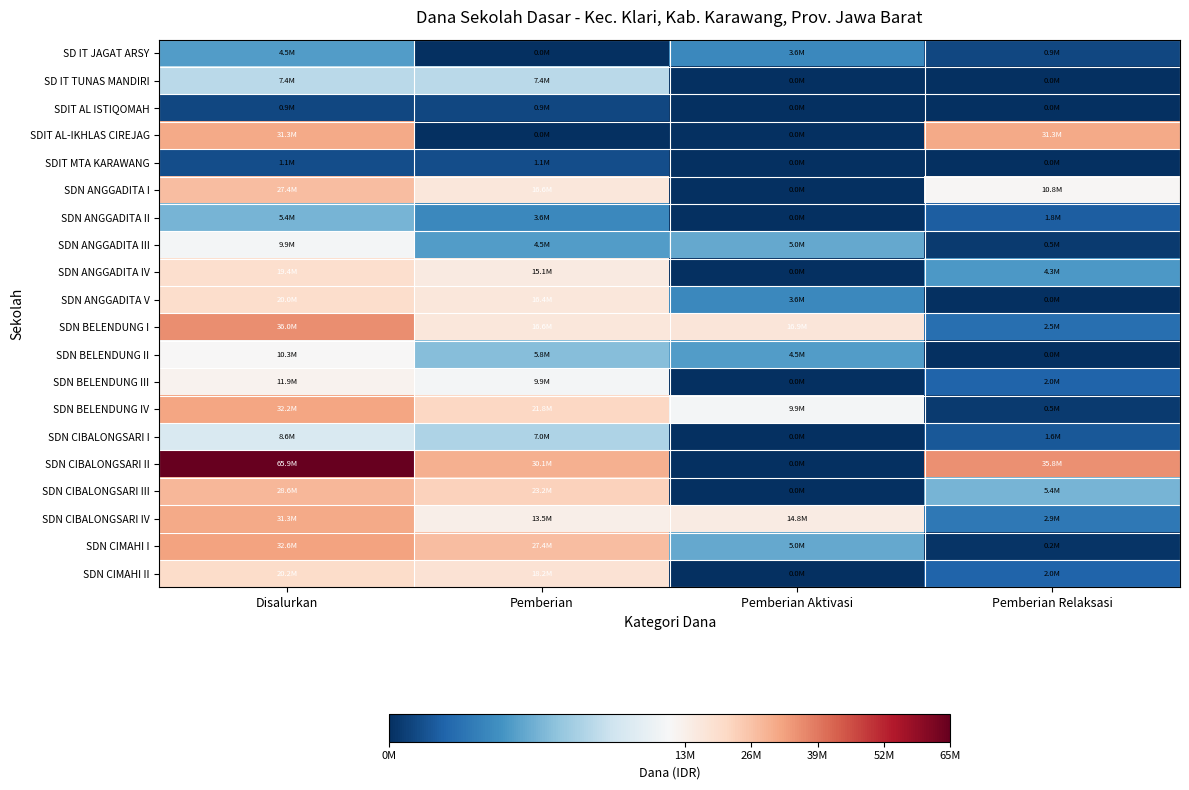

What is the difference between the highest and lowest values at Pemberian Aktivasi?

16875000